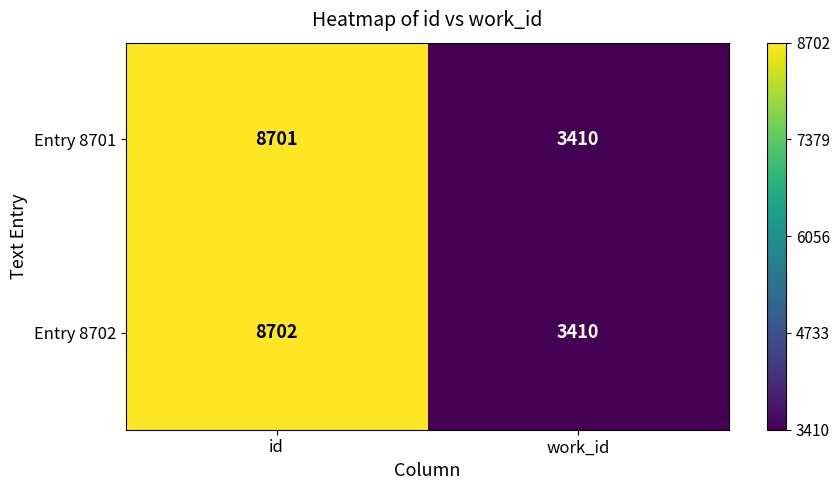

At which category does the chart reach its minimum across all series?

work_id